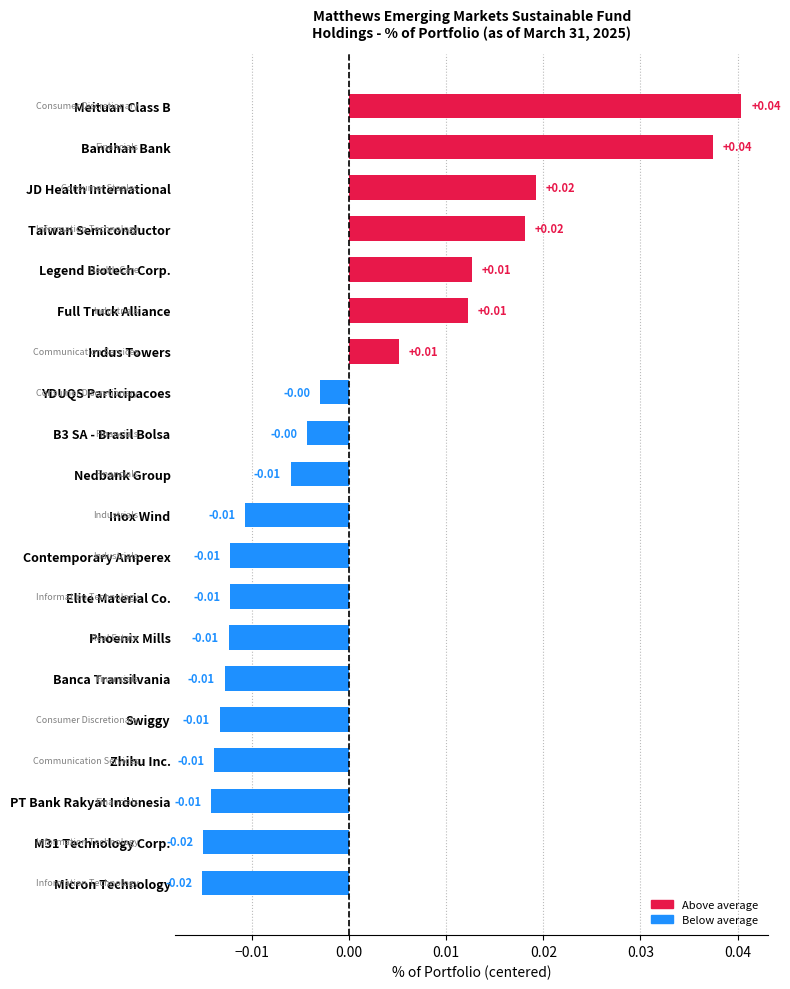

The value at Meituan Class B is 0.1. True or false?

False